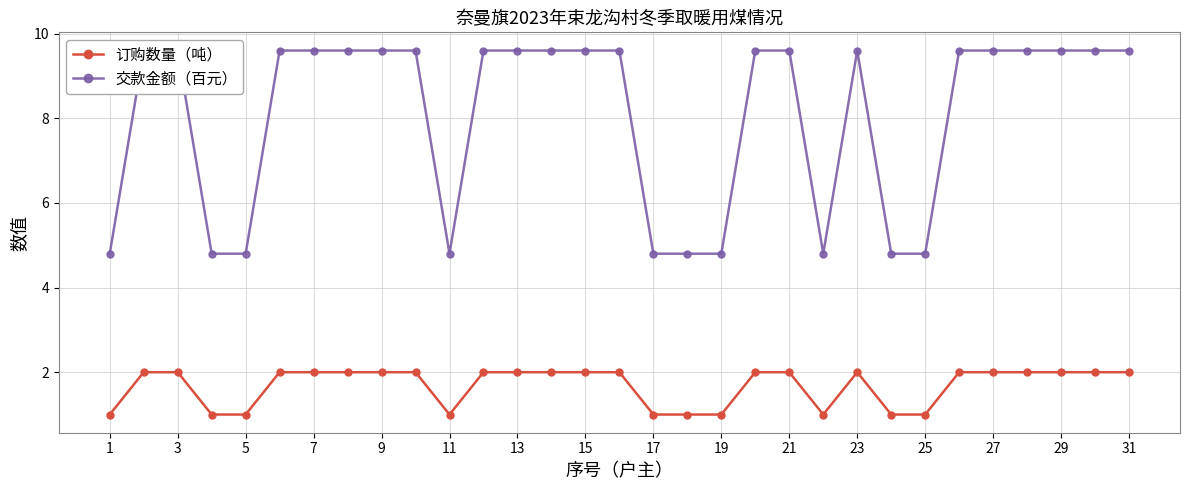

The value of 订购数量（吨） at 29 is 3. True or false?

False